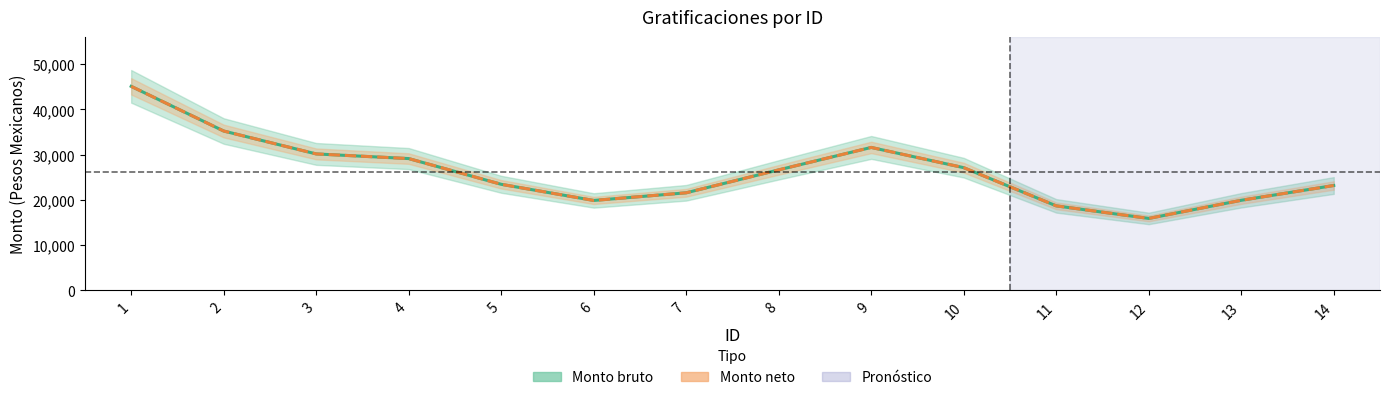

Is it true that Monto bruto equals 19918.5 at 13?

True